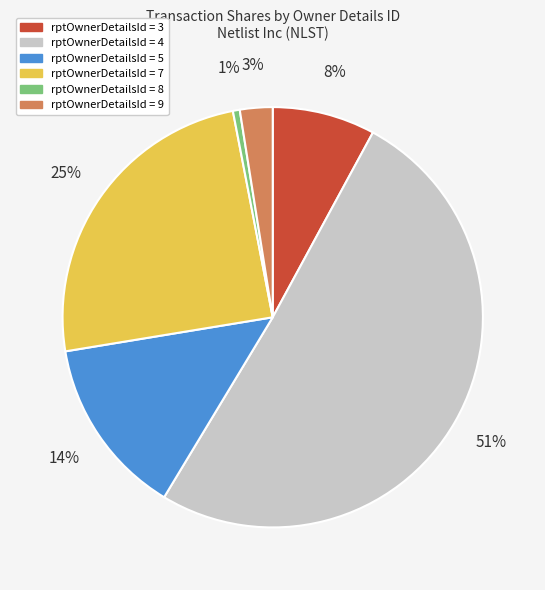

Is it true that rptOwnerDetailsId = 5 is 9% of the pie?

False